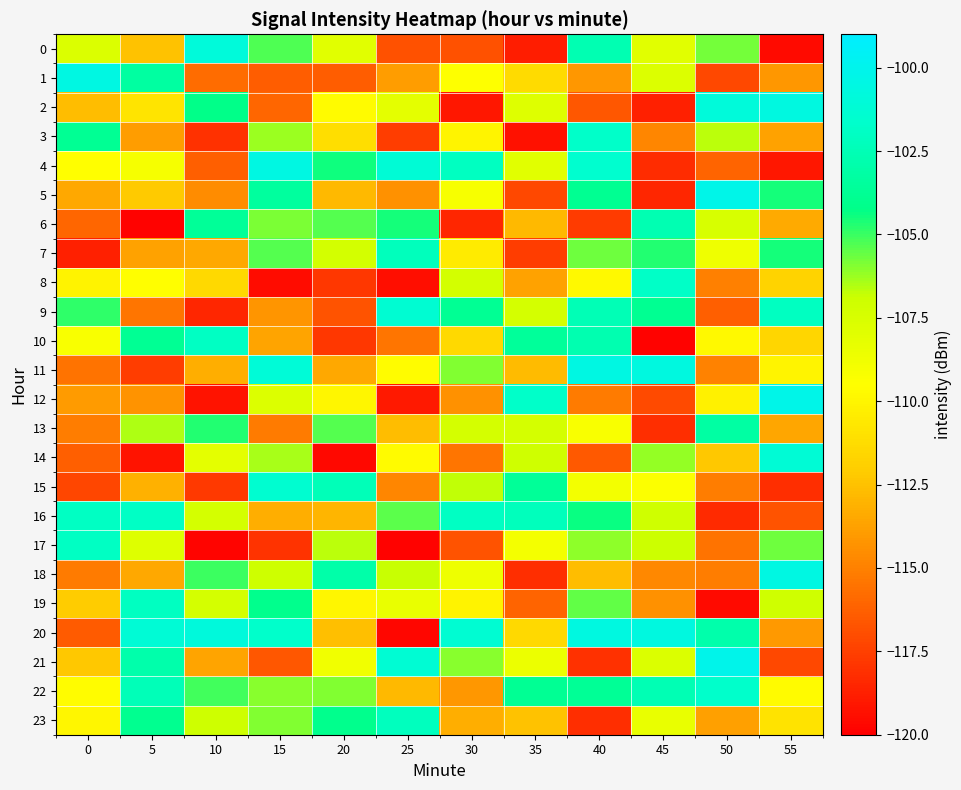

What is the total value across all series at 45?

-2632.8